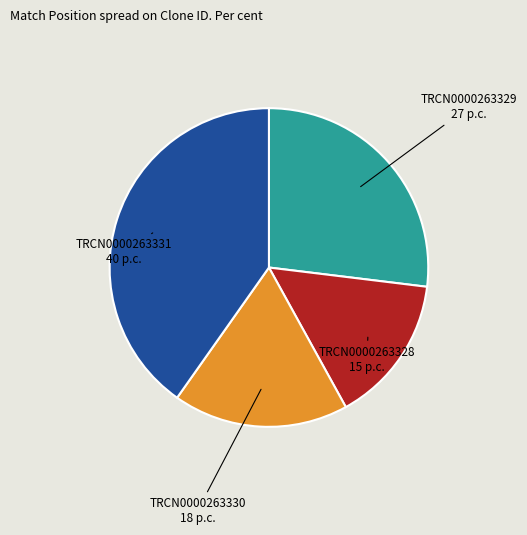

Is it true that TRCN0000263331 is 40% of the pie?

True